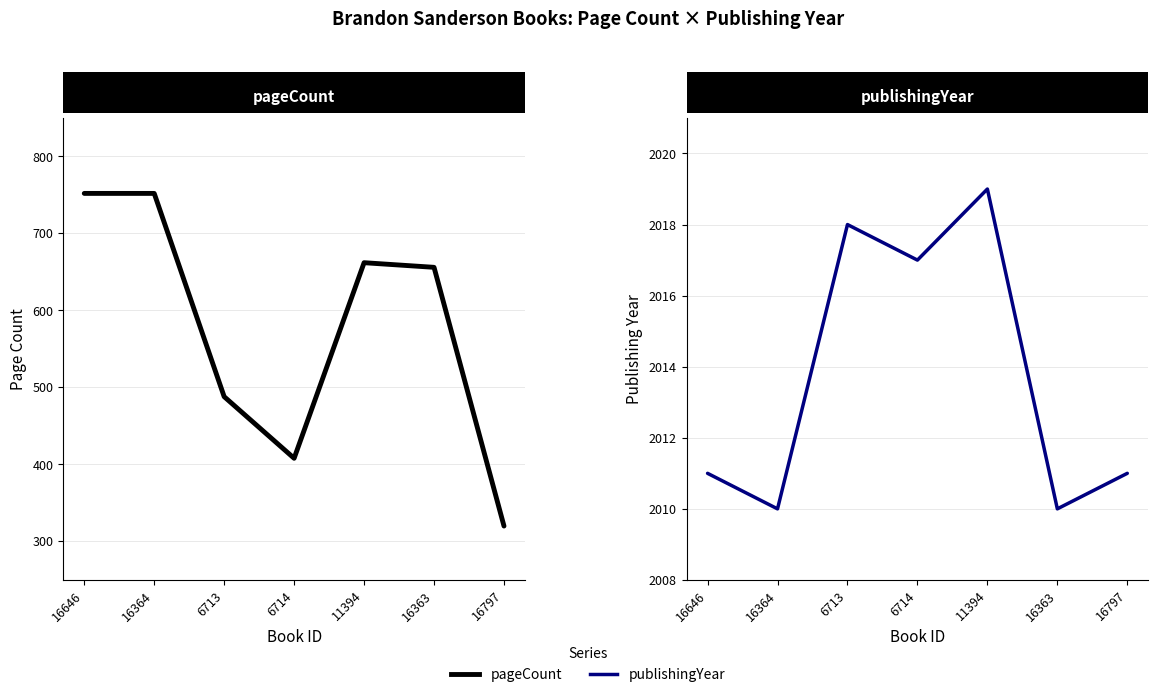

Rank the series at 16364 from lowest to highest value.

pageCount, publishingYear